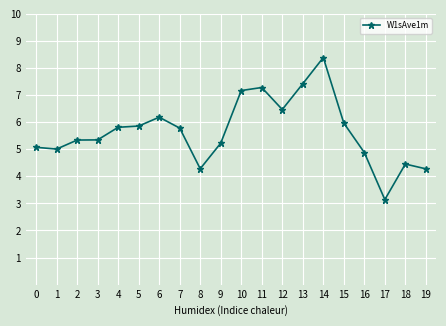

Reading right to left, what are all the values shown in this chart?

19=4.3	18=4.5	17=3.1	16=4.9	15=6.0	14=8.4	13=7.4	12=6.5	11=7.3	10=7.2	9=5.2	8=4.3	7=5.8	6=6.2	5=5.9	4=5.8	3=5.3	2=5.3	1=5.0	0=5.1